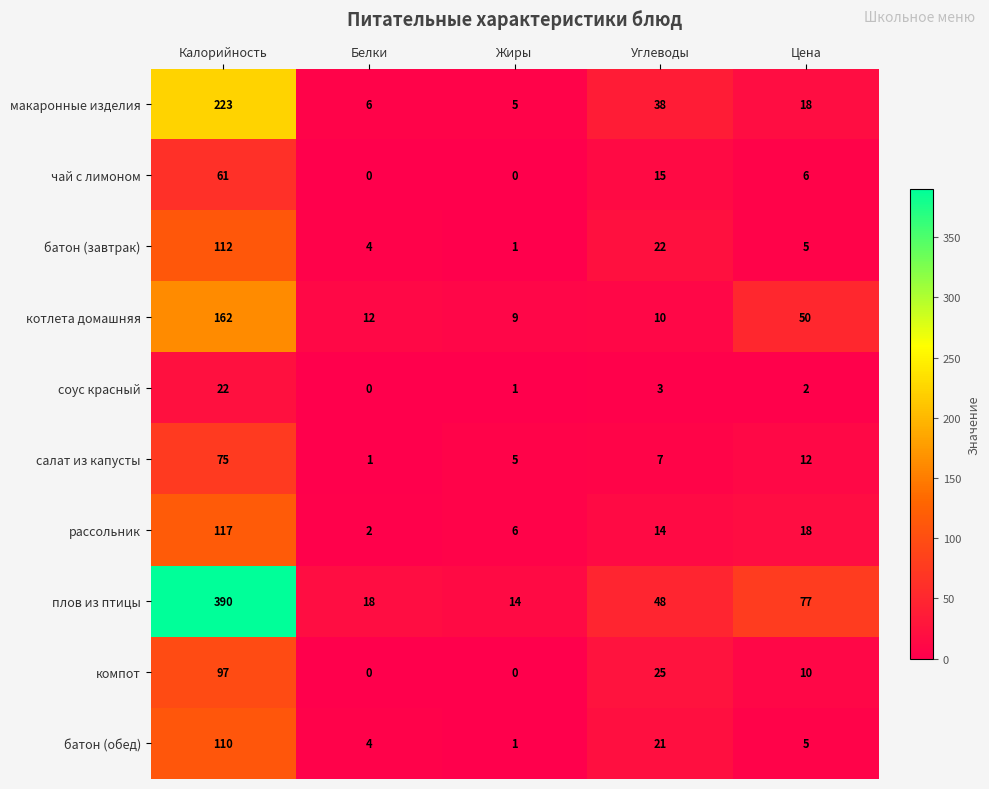

Rank the categories by салат из капусты value from highest to lowest.

Калорийность, Цена, Углеводы, Жиры, Белки